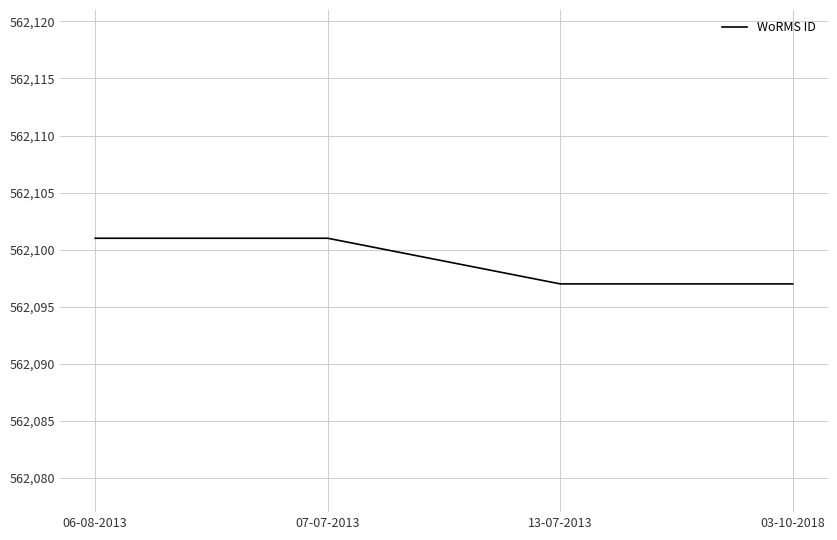

Reading left to right, extract all data points from this chart.

06-08-2013=562101	07-07-2013=562101	13-07-2013=562097	03-10-2018=562097